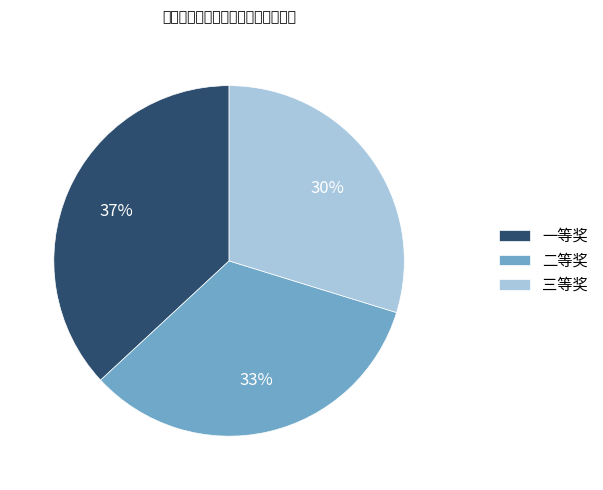

Does 三等奖 account for over 50% of the chart?

No